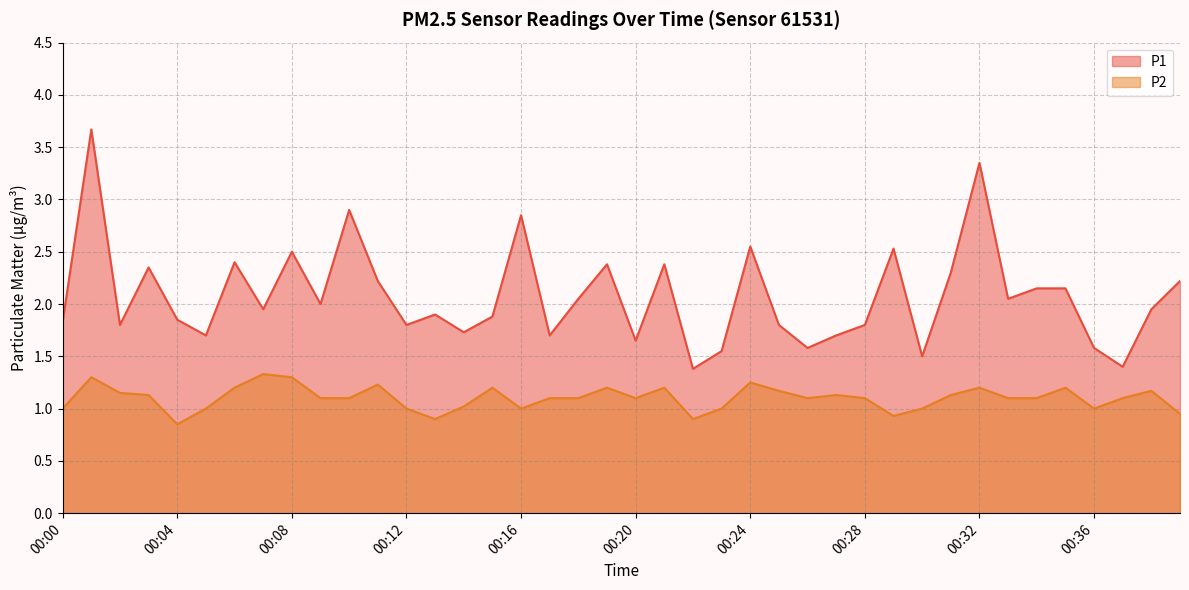

Is the value of P1 at 00:17 greater than the value of P2 at 00:00?

Yes